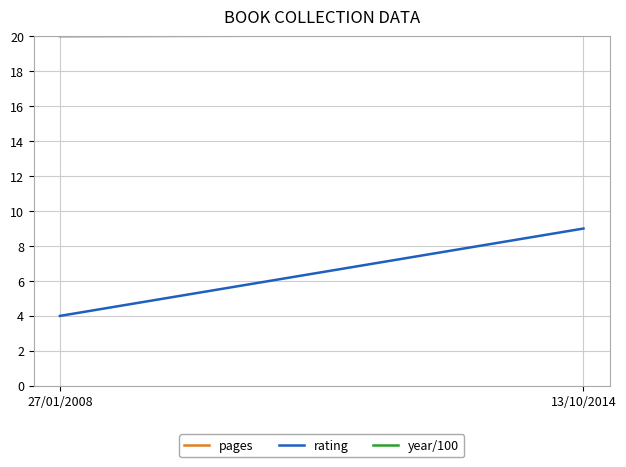

Reading right to left, extract all data points from this chart.

pages: 13/10/2014=52.0	27/01/2008=71.0
rating: 13/10/2014=9.0	27/01/2008=4.0
year/100: 13/10/2014=20.1	27/01/2008=20.0